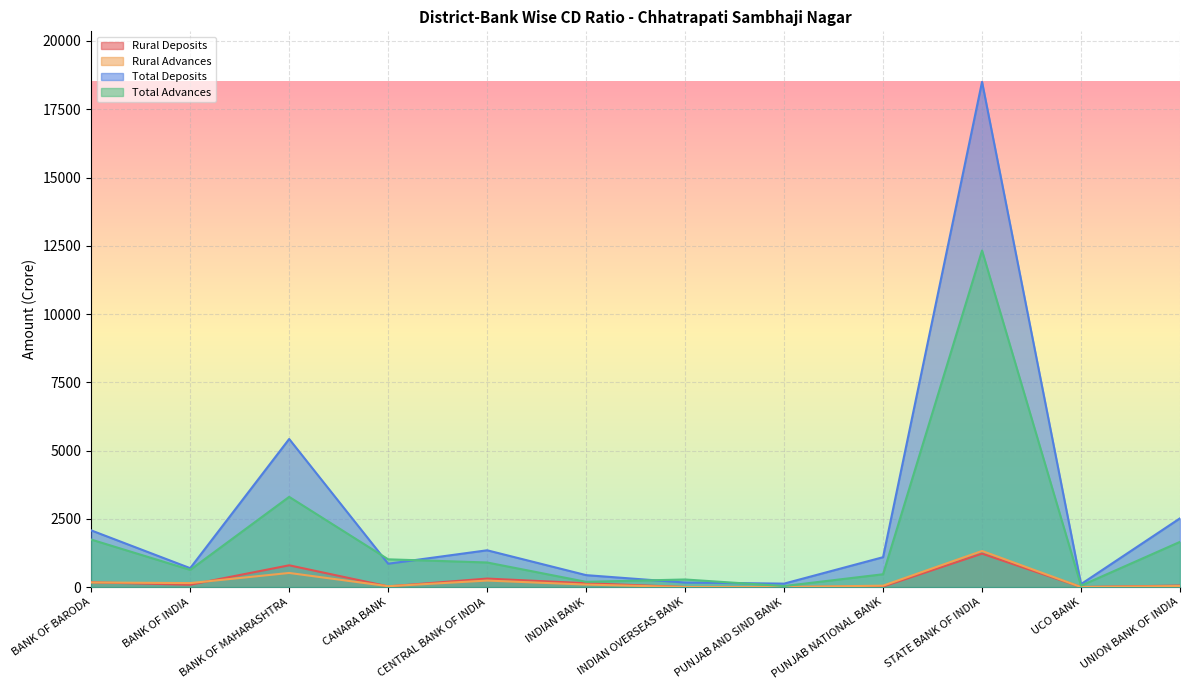

The Rural Advances series shows 0.0 at UCO BANK. True or false?

True